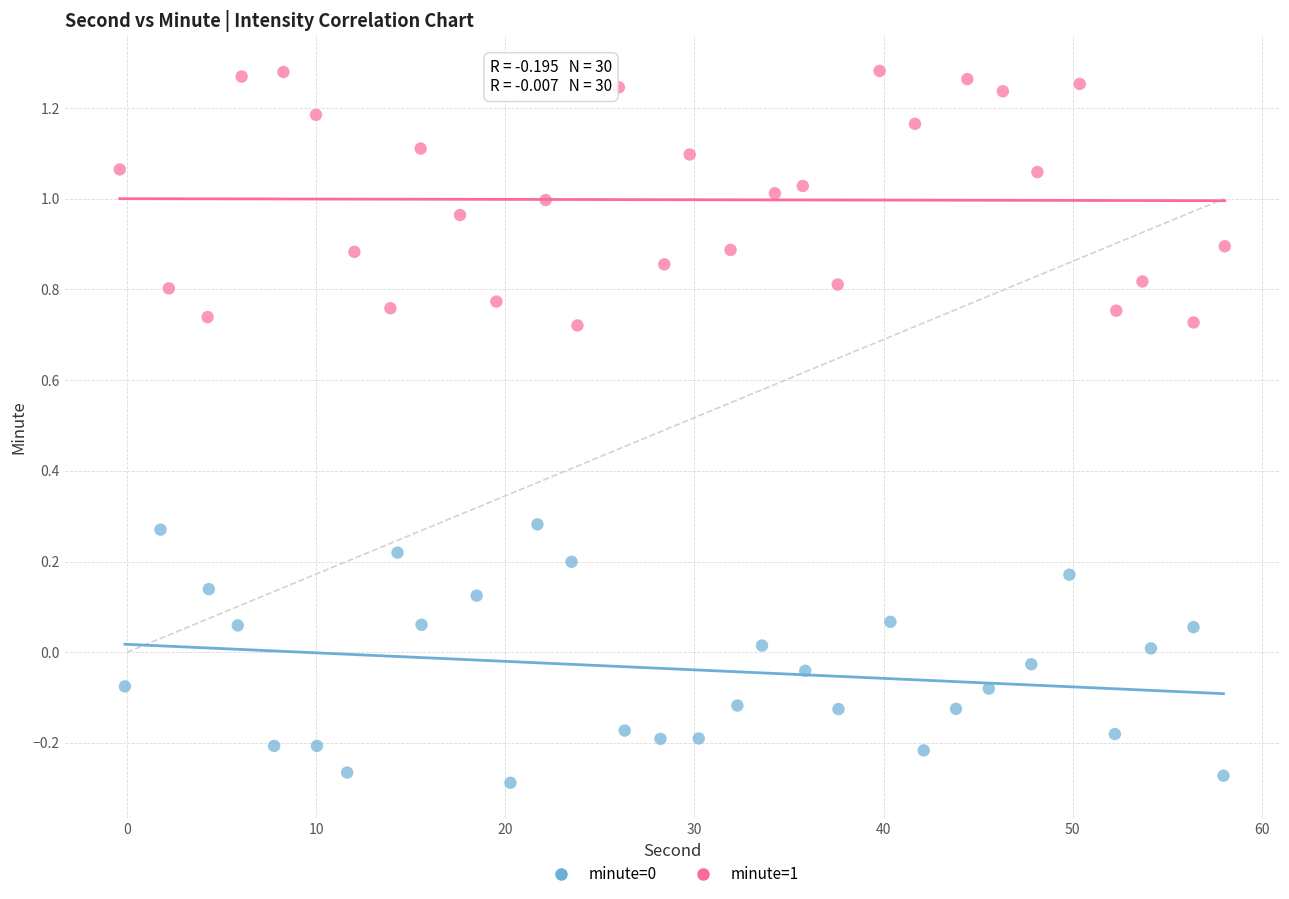

Which series contains the highest Y value?

minute=1